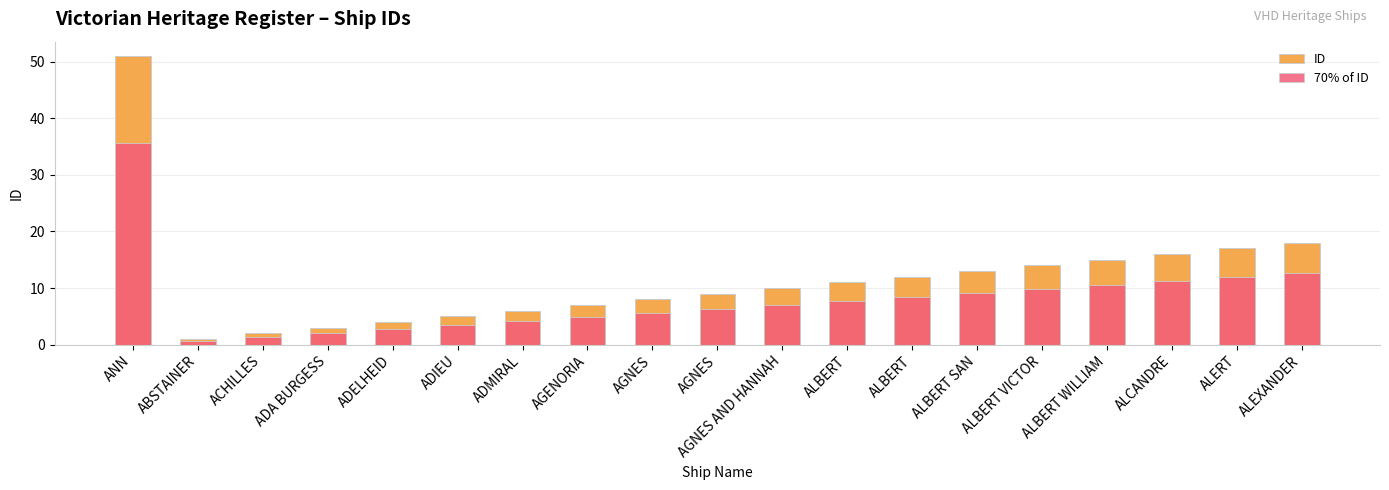

True or false: ID has a value of 11.0 at ALBERT.

True